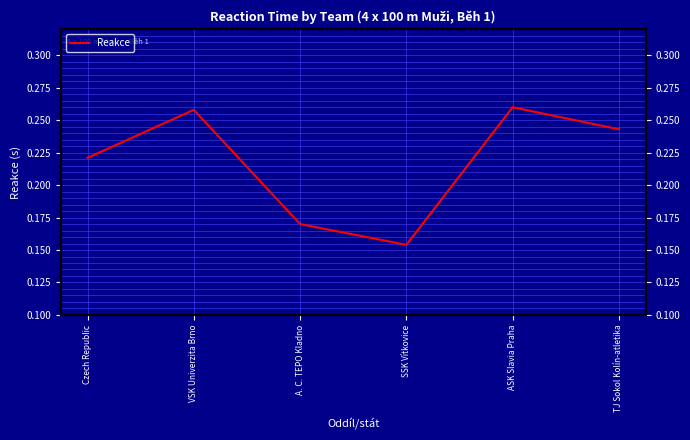

Which has a higher value, ASK Slavia Praha or SSK Vítkovice?

ASK Slavia Praha